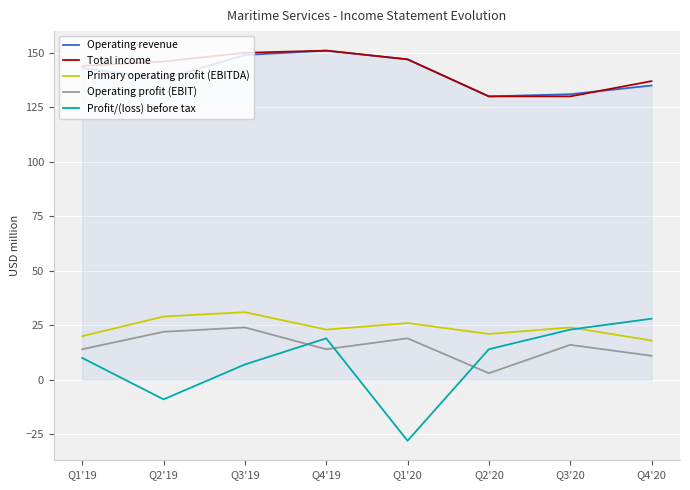

Which series has the widest spread of values?

Profit/(loss) before tax